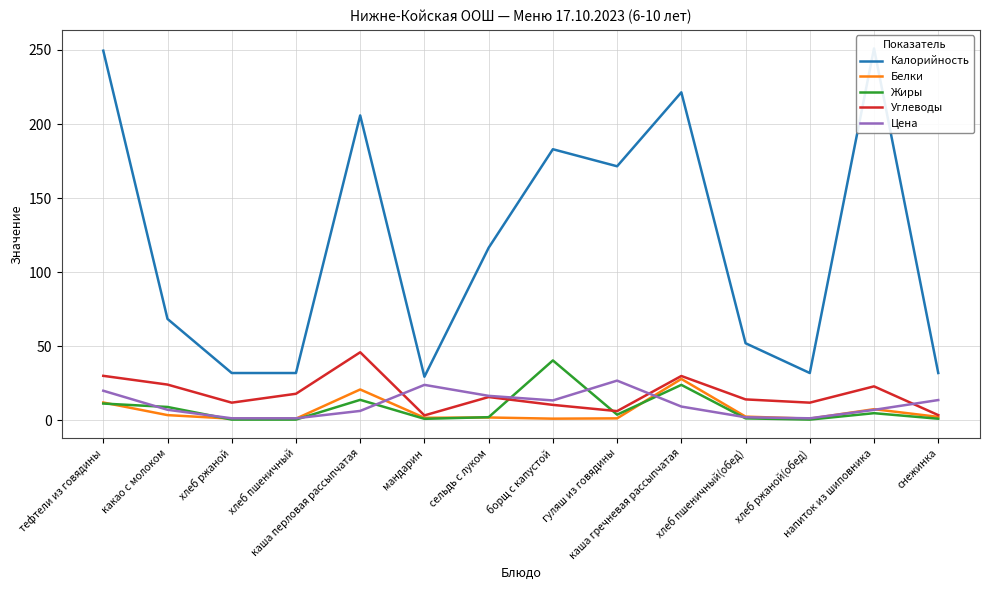

What are all the series names shown in the legend?

Калорийность, Белки, Жиры, Углеводы, Цена